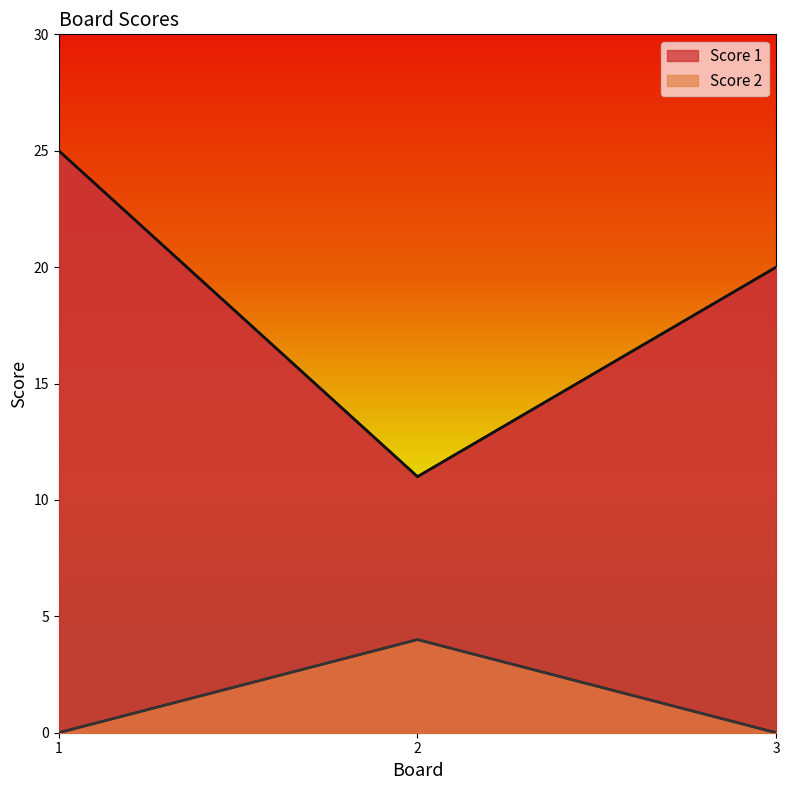

How many lines are shown in the chart?

2